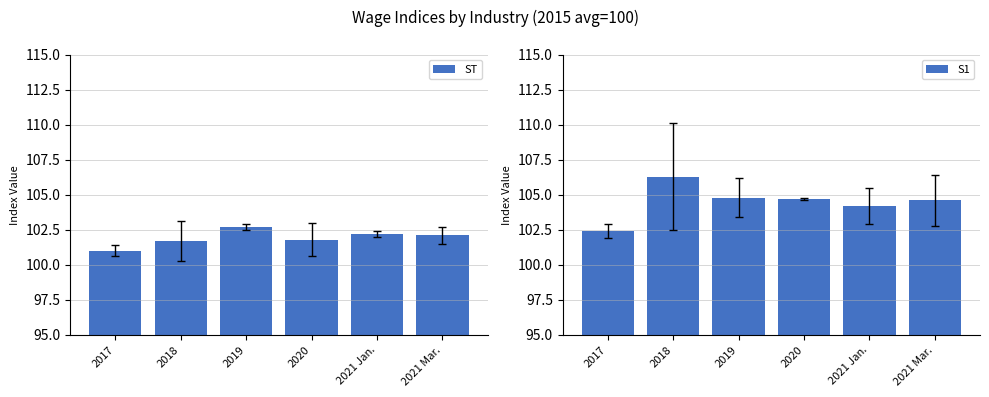

How many bars are there in total?

12